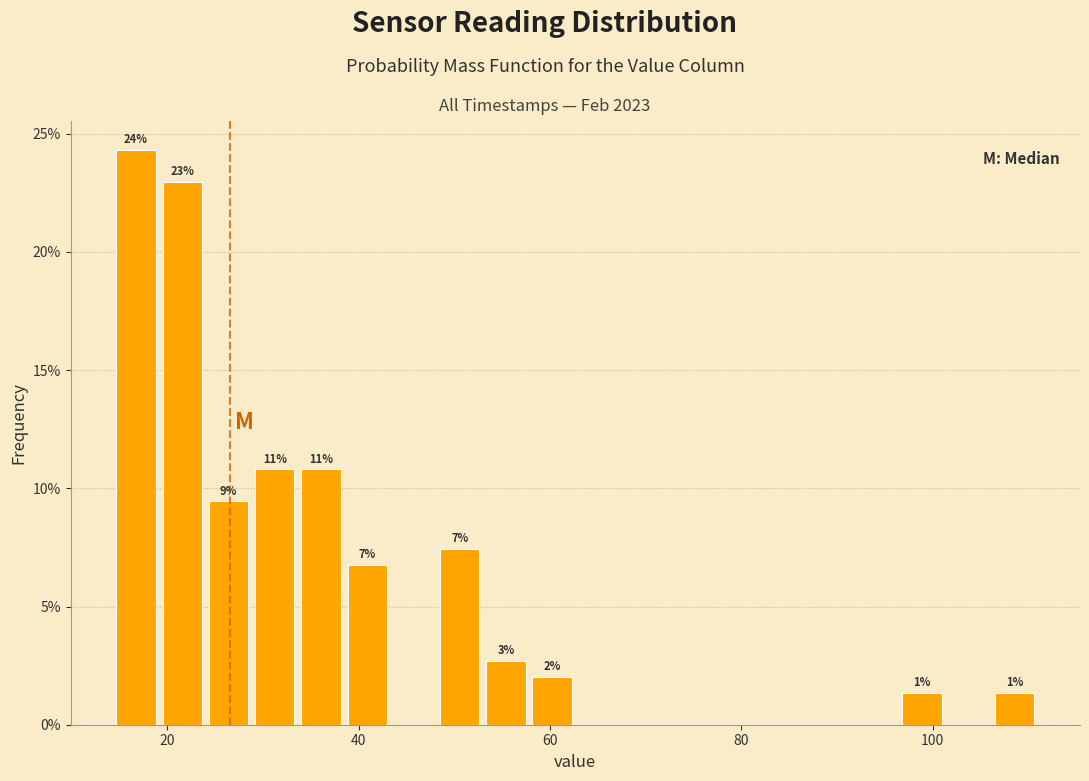

Around what value on the x-axis is the tallest bar? Give the approximate position of its centre, as read against the axis.

16